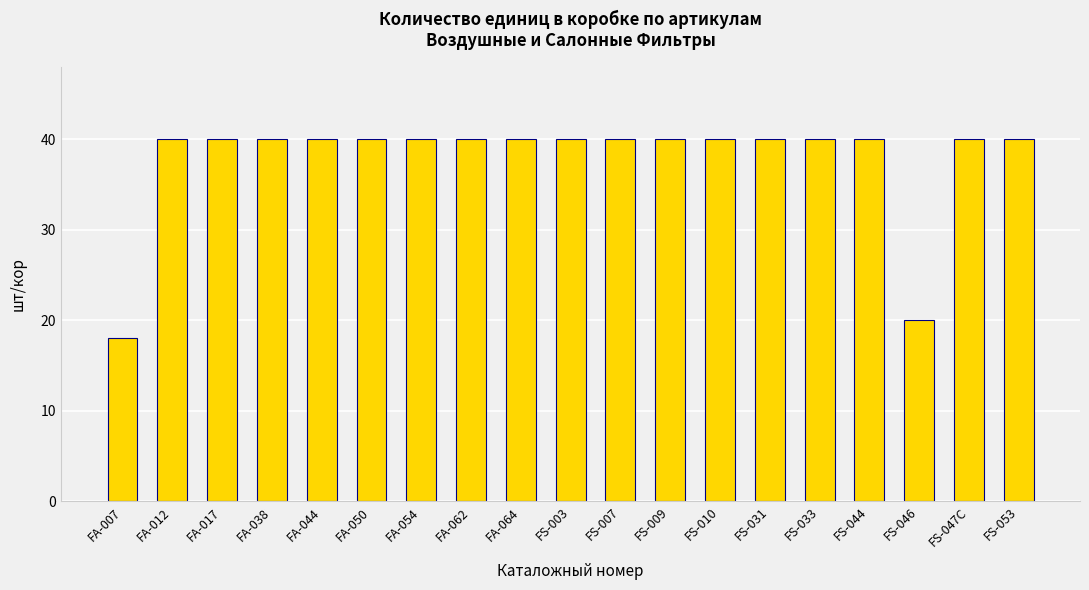

Reading left to right, transcribe all the data shown in this chart.

18	40	40	40	40	40	40	40	40	40	40	40	40	40	40	40	20	40	40